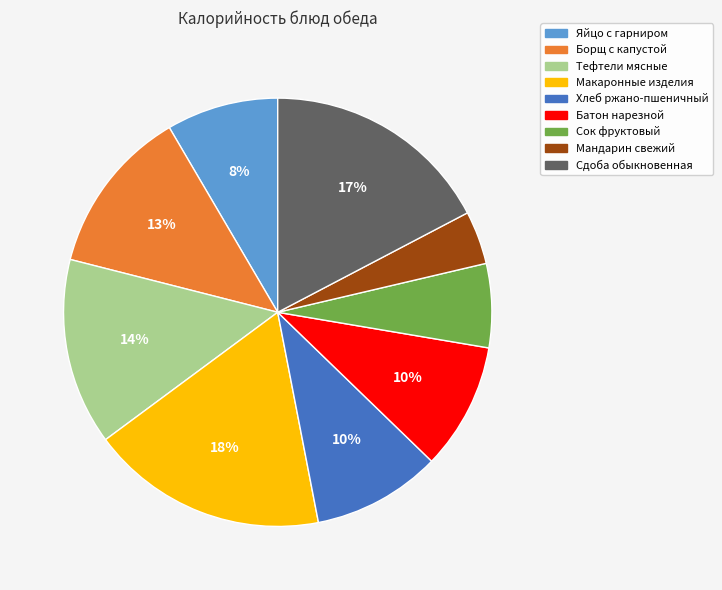

What is the smallest slice in the pie chart?

Мандарин свежий